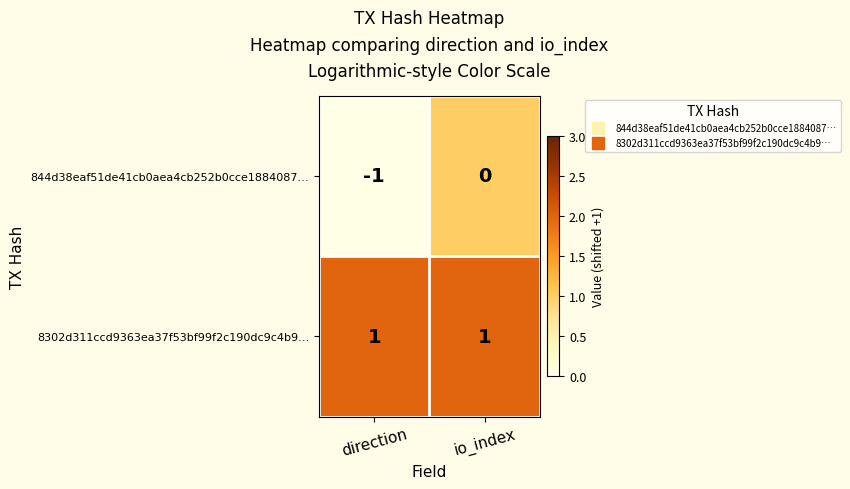

Reading right to left, transcribe all the data shown in this chart.

844d38eaf51de41cb0aea4cb252b0cce1884087…: 0	-1
8302d311ccd9363ea37f53bf99f2c190dc9c4b9…: 1	1